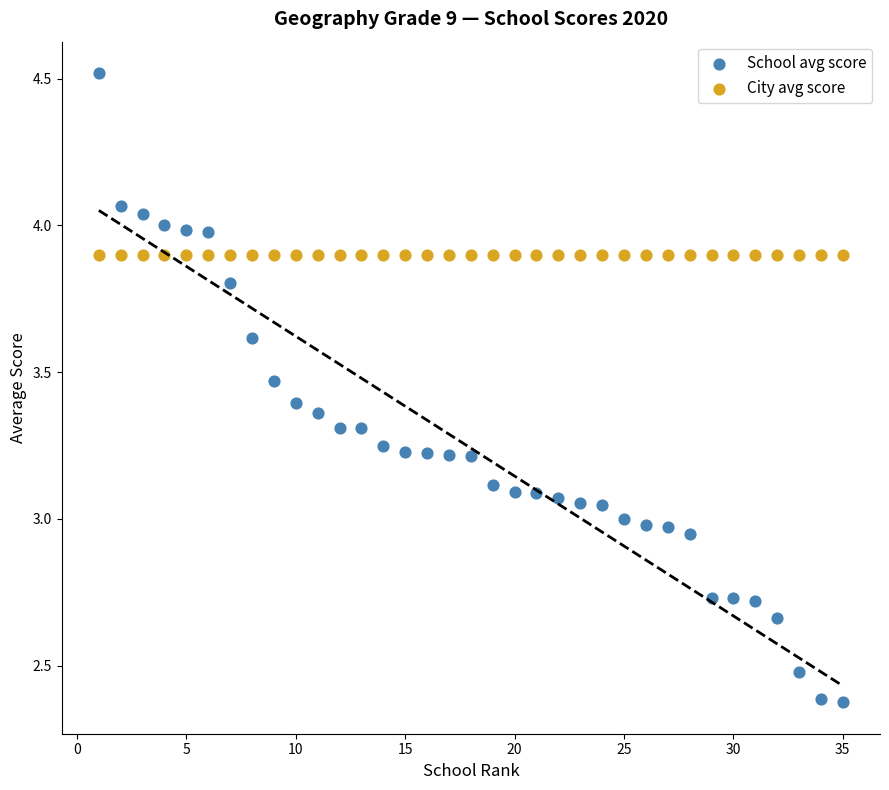

What are all the series names shown in the legend?

School avg score, City avg score